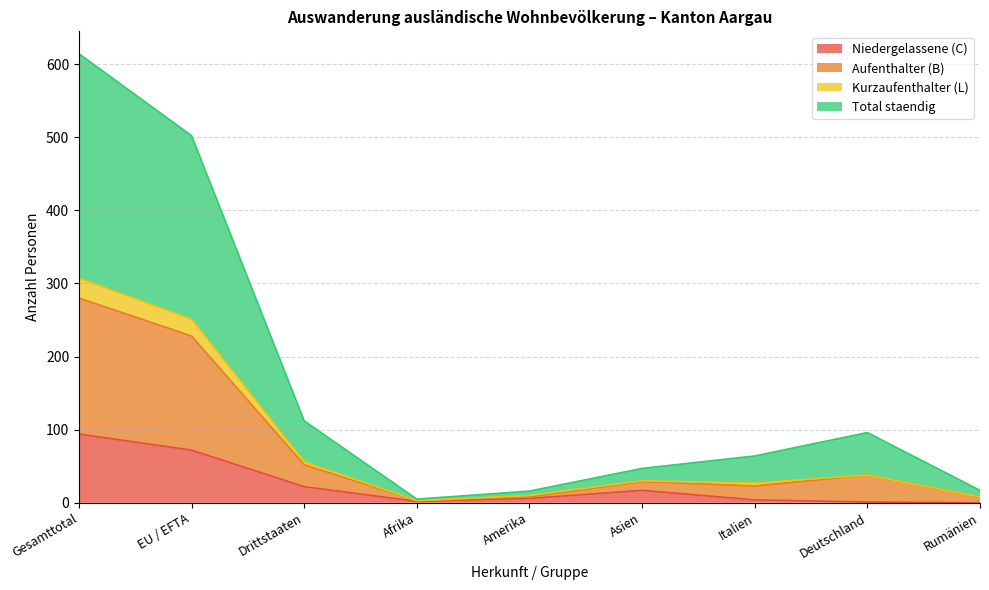

What is the lowest value of the Aufenthalter (B) series?

5